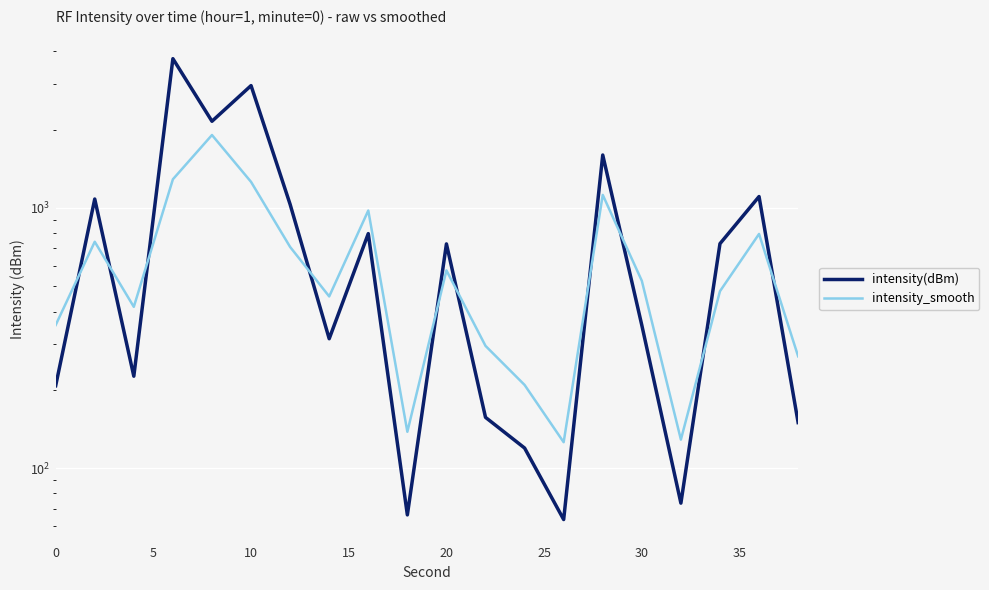

Which series has the largest total across all categories?

intensity(dBm)